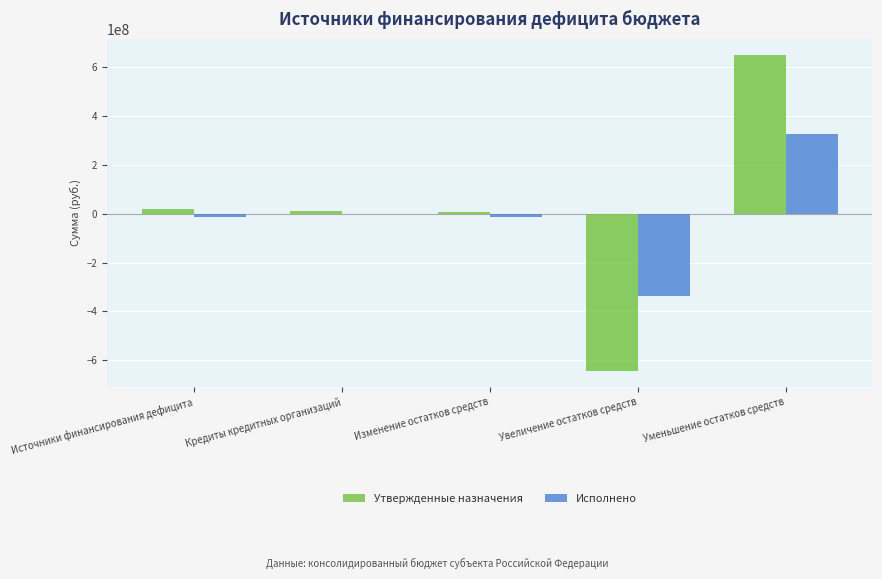

Is it true that Исполнено equals 327402724.2 at Уменьшение остатков средств?

True